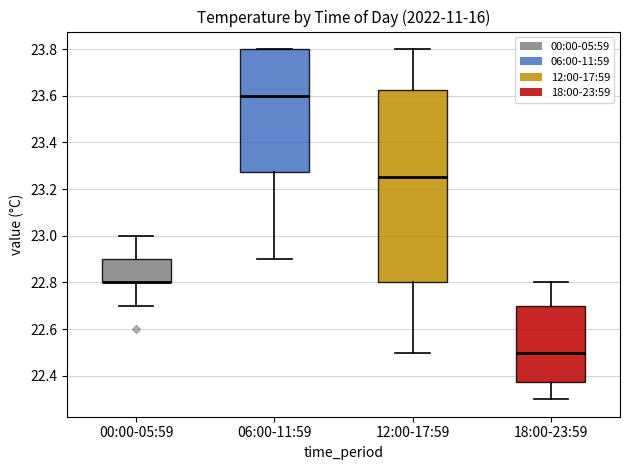

Reading left to right, transcribe this box plot: for each box, give where its median line is, the range the box spans, and where its two whiskers end, as read against the y-axis. The values are not printed on the chart, so give them approximately, as read against the axis.

00:00-05:59: median 22.80 (drawn on the box's lower edge), box 22.80 to 22.90, whiskers 22.70 to 23.00
06:00-11:59: median 23.60, box 23.28 to 23.80, whiskers 22.90 to 23.80
12:00-17:59: median 23.26, box 22.80 to 23.62, whiskers 22.50 to 23.80
18:00-23:59: median 22.50, box 22.38 to 22.70, whiskers 22.30 to 22.80